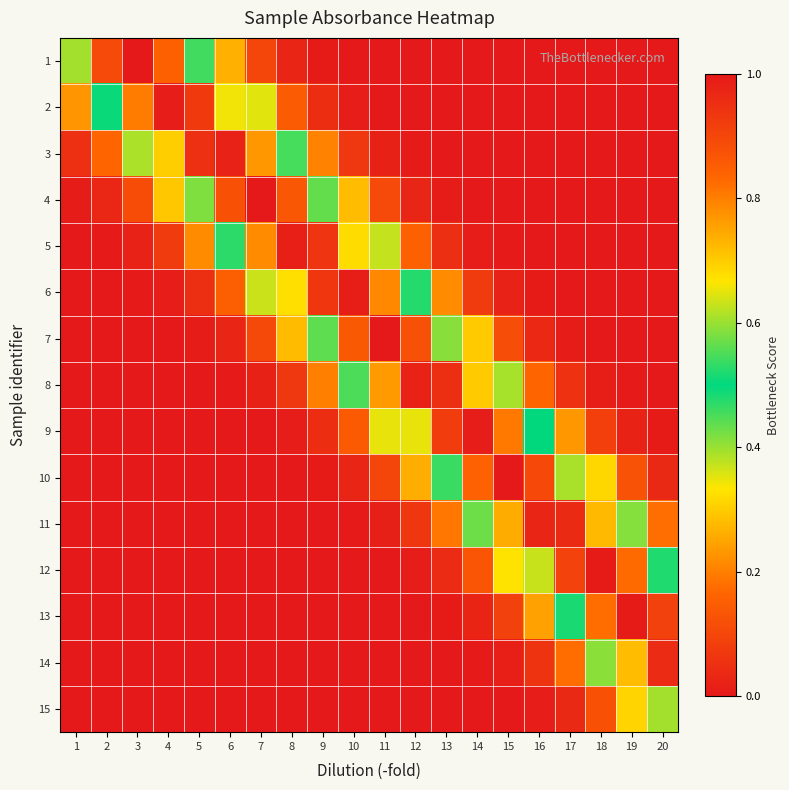

At how many categories does at least one series exceed 0?

20